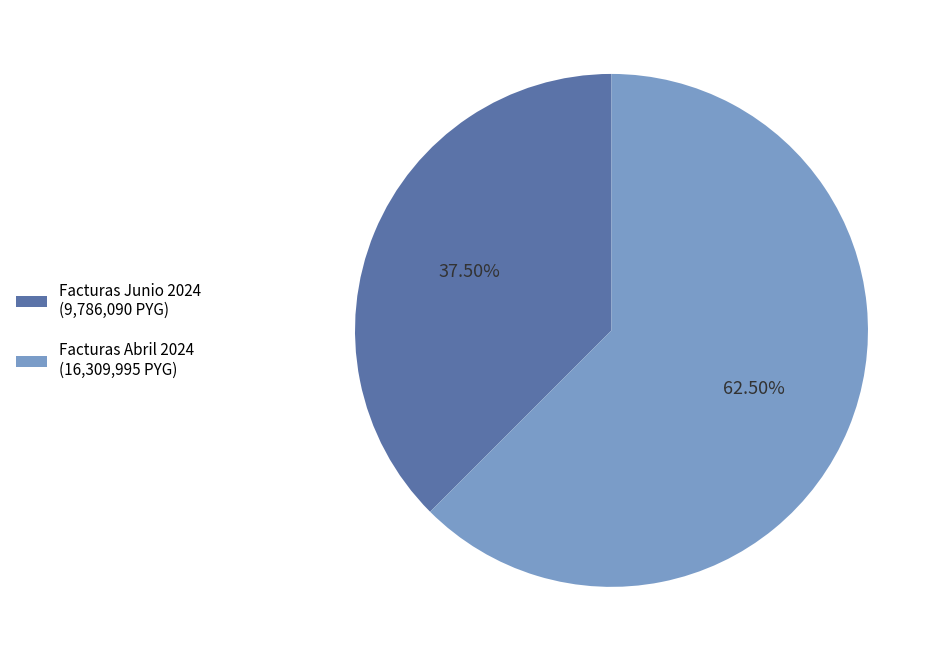

Is there any slice that represents more than half of the pie?

Yes